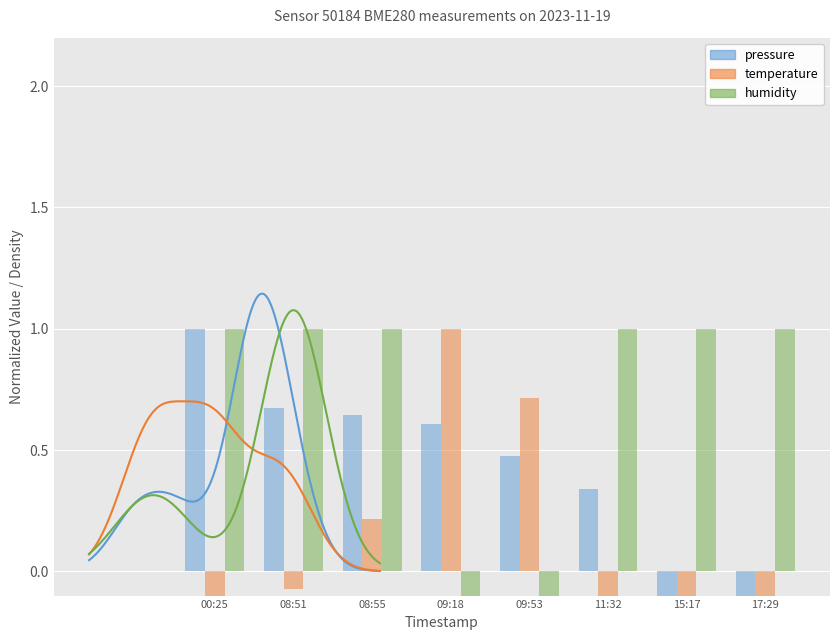

List the labels in order of temperature value, largest first.

09:18, 09:53, 08:55, 08:51, 11:32, 15:17, 17:29, 00:25